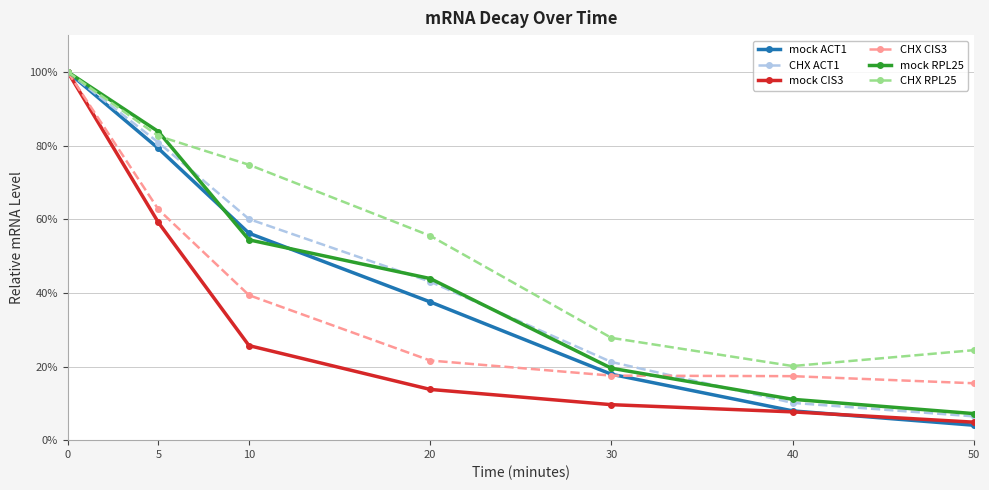

What are all the series names shown in the legend?

mock ACT1, CHX ACT1, mock CIS3, CHX CIS3, mock RPL25, CHX RPL25